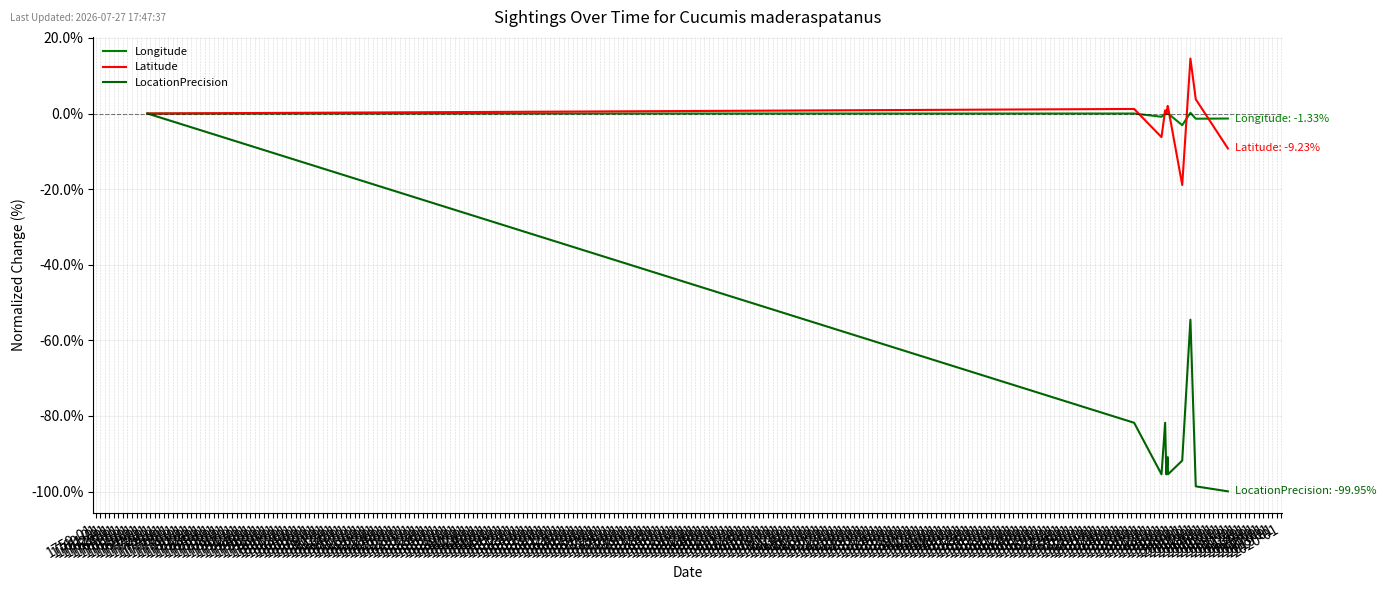

Reading left to right, what are all the values shown in this chart?

Longitude: 1758-01=0.0	1759-01=0.0	1760-01=-0.9	1761-01=-0.1	1762-01=-0.2	1763-01=0.0	1764-01=0.0	1765-01=-3.1	1766-01=0.2	1767-01=-1.4	1768-01=-1.3
Latitude: 1758-01=-0.0	1759-01=1.2	1760-01=-6.3	1761-01=0.9	1762-01=-0.1	1763-01=2.0	1764-01=1.8	1765-01=-18.9	1766-01=14.5	1767-01=3.8	1768-01=-9.2
LocationPrecision: 1758-01=0.0	1759-01=-81.8	1760-01=-95.5	1761-01=-81.8	1762-01=-95.5	1763-01=-90.9	1764-01=-95.5	1765-01=-91.8	1766-01=-54.5	1767-01=-98.6	1768-01=-100.0